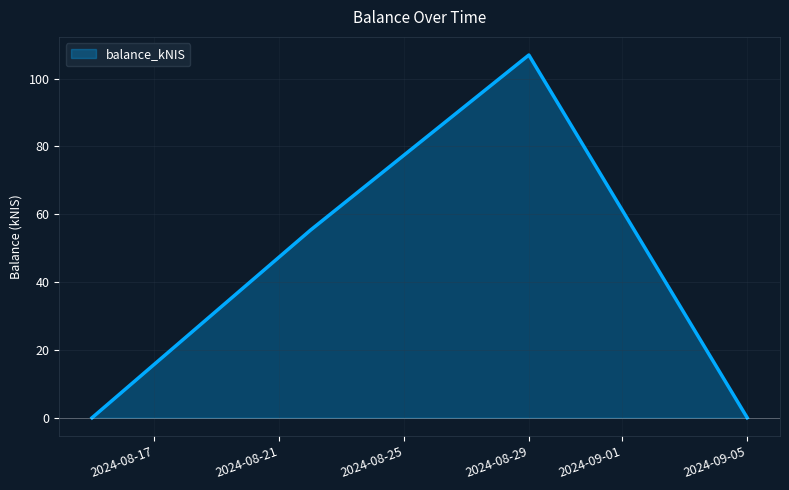

True or false: the data has more than 0 interior local peaks.

True